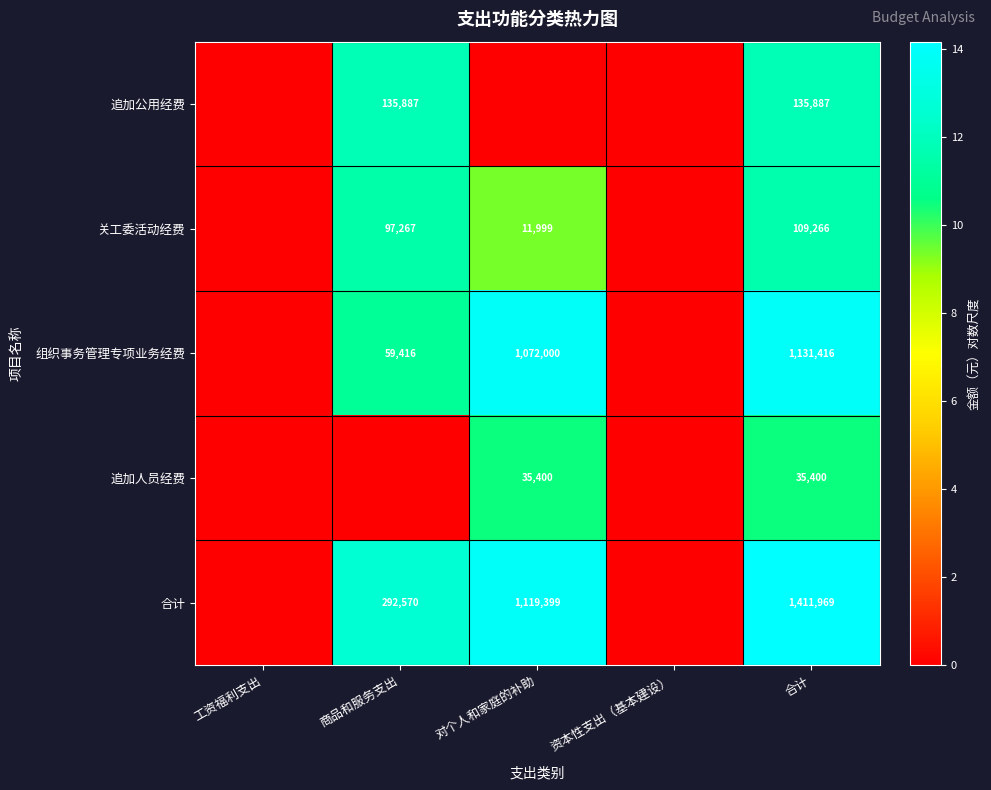

Is it true that 追加公用经费 equals 135887 at 合计?

True